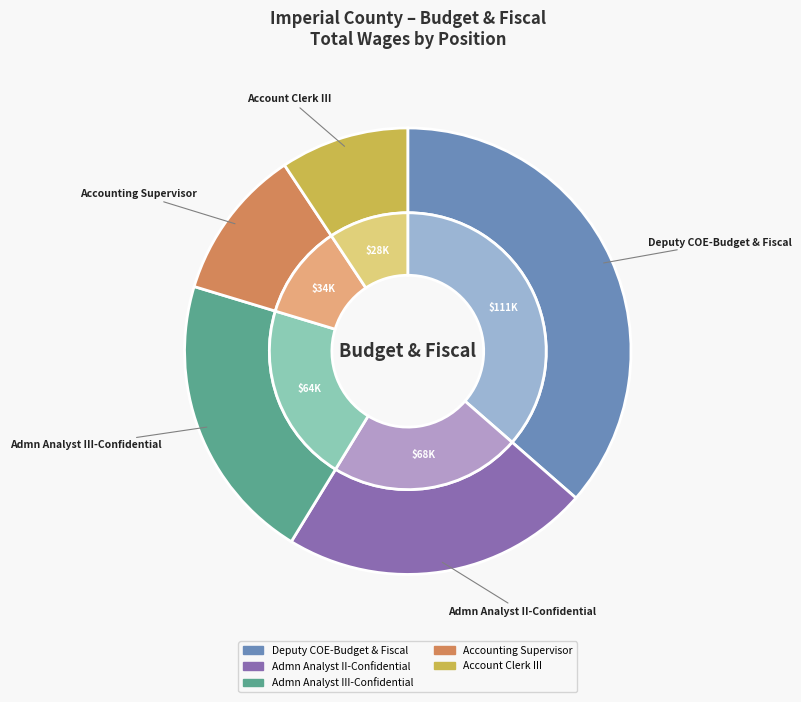

Which slice is the smallest?

Account Clerk III